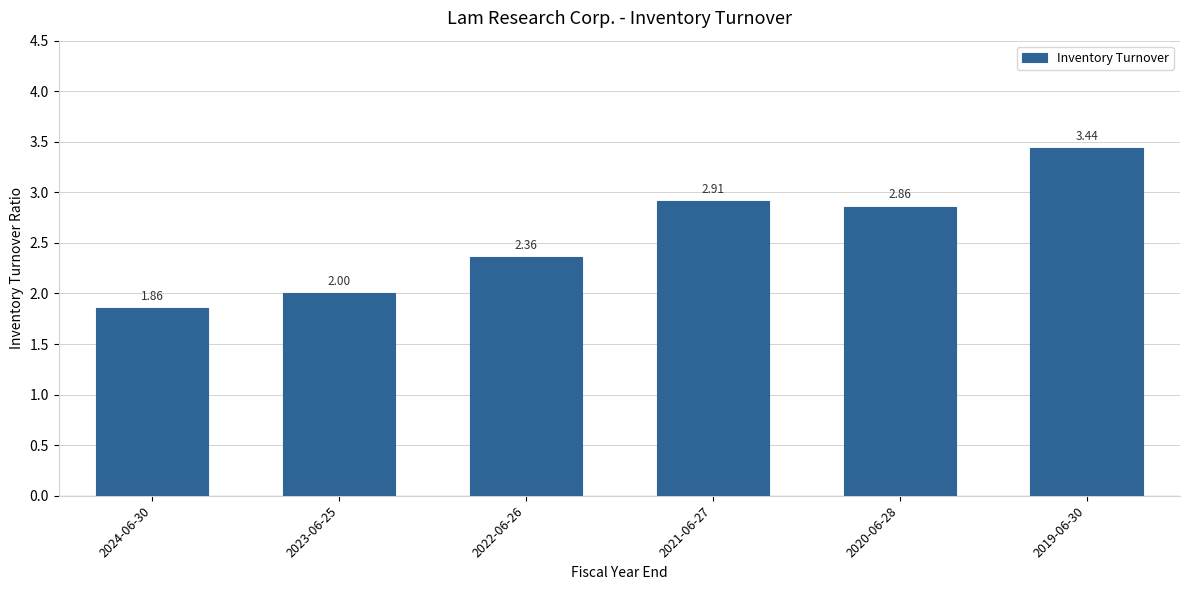

Which label corresponds to the largest value in the chart?

2019-06-30